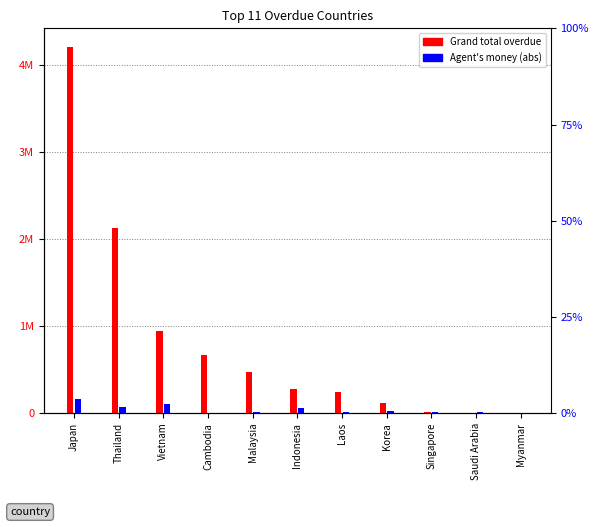

What is the approximate value of Agent's money (abs) at Vietnam?

109381.2